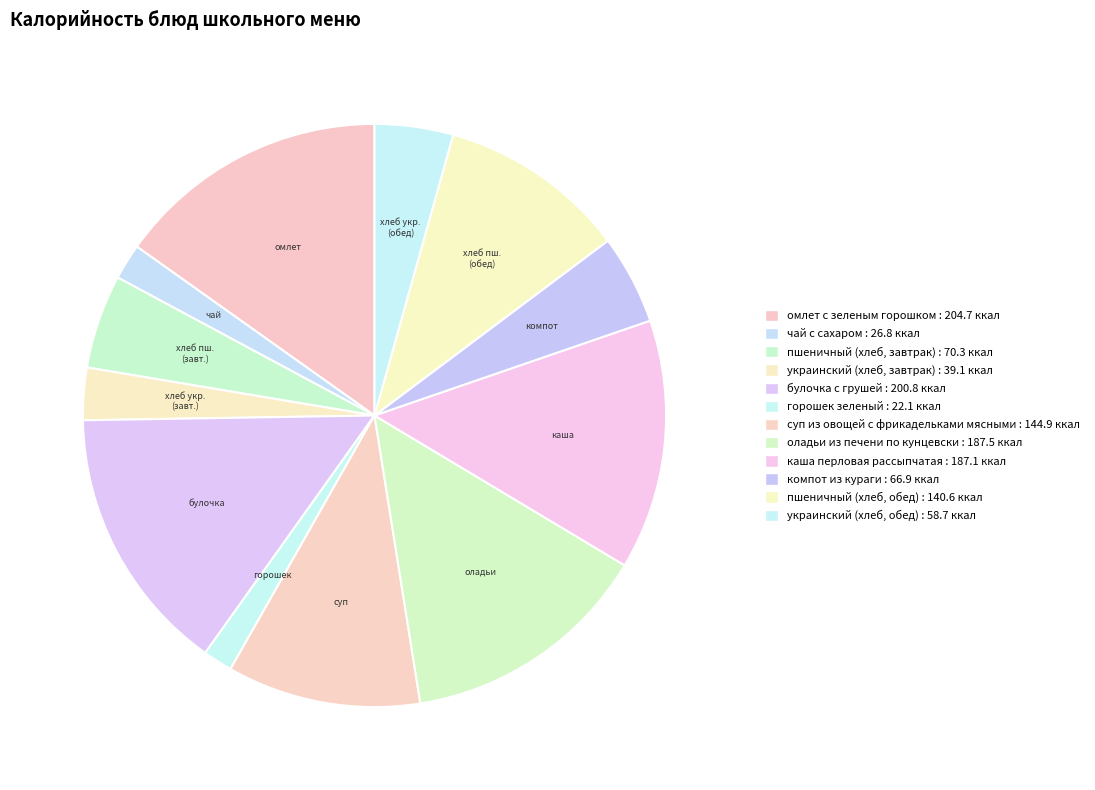

Count the number of slices in the pie.

12